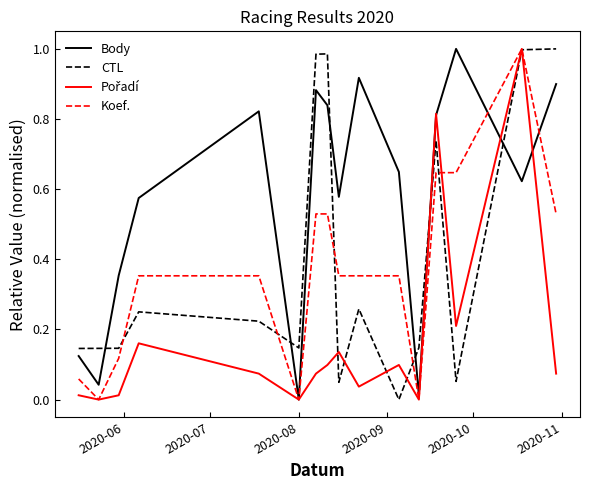

After their last crossing, which series has the higher values: Body or CTL?

CTL